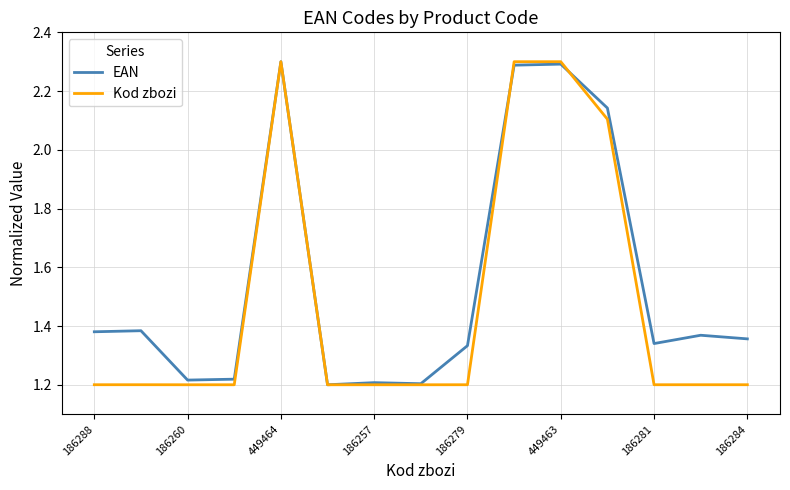

What is the highest value of the EAN series?

2.3